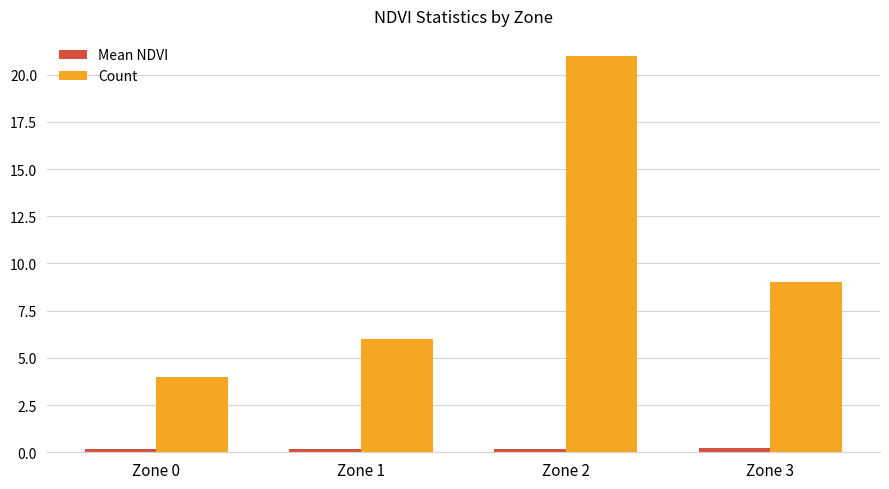

How many distinct data groups are displayed?

2